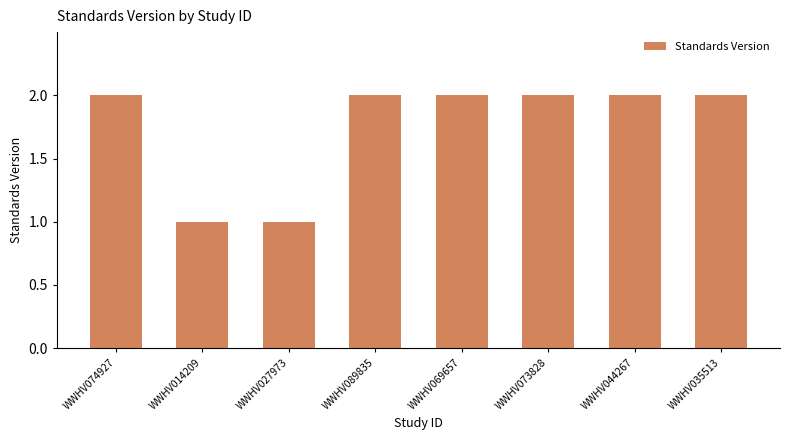

How many categories are shown in the chart?

8